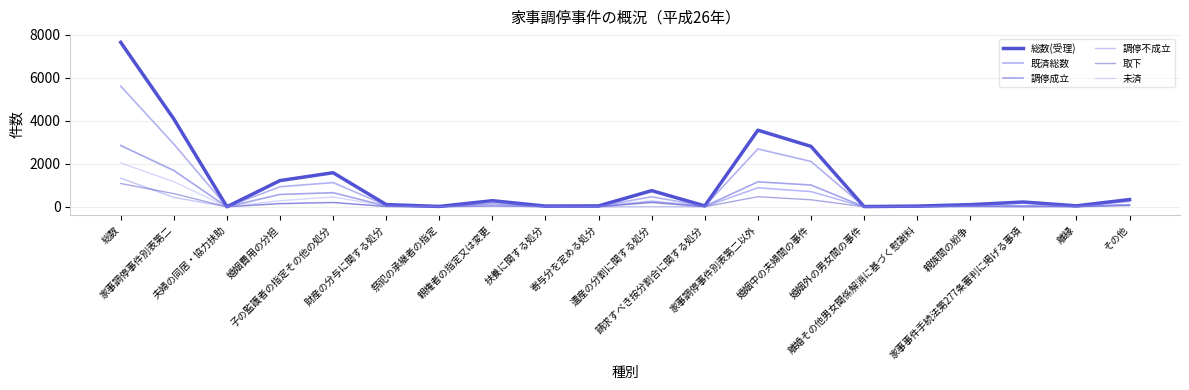

What is the sum of all 既済総数 values?

16812